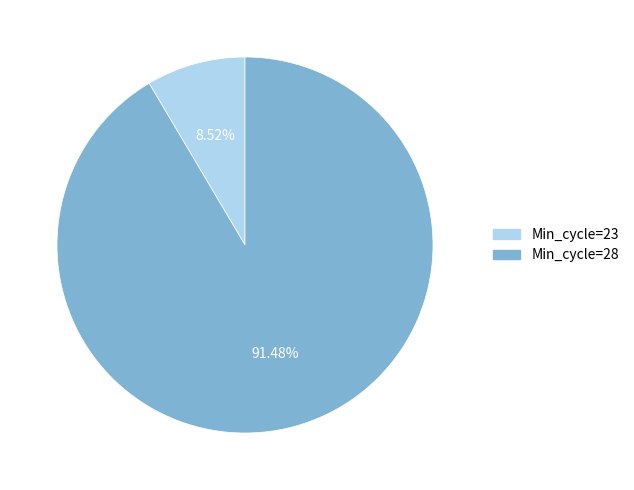

Is there any slice that represents more than half of the pie?

Yes